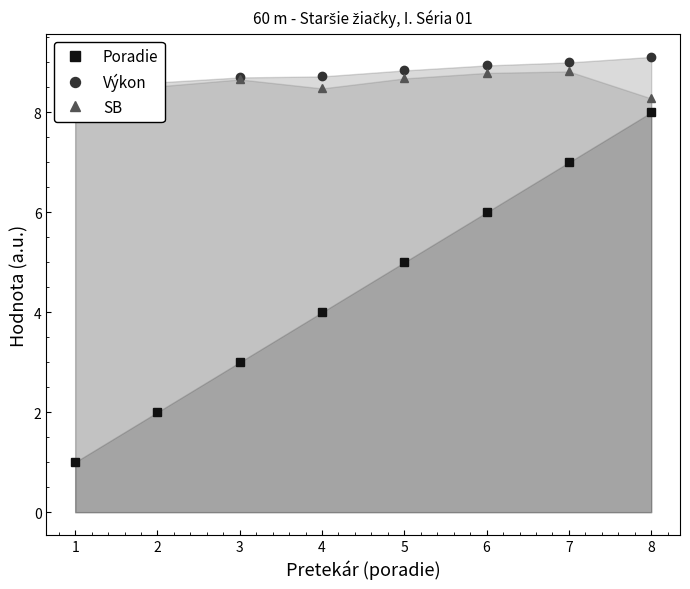

At which category is the sum across all series the highest?

8